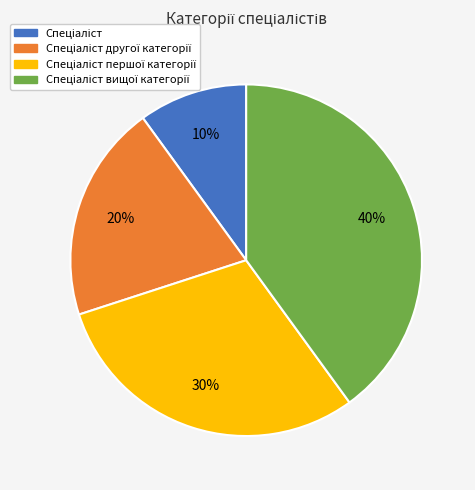

Is there a majority slice in this chart?

No